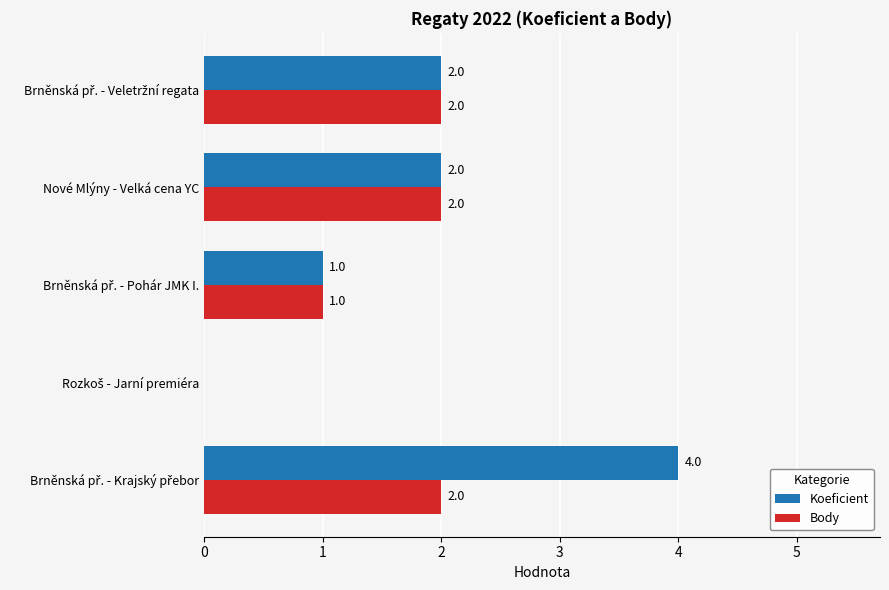

Count the number of data series in this chart.

2